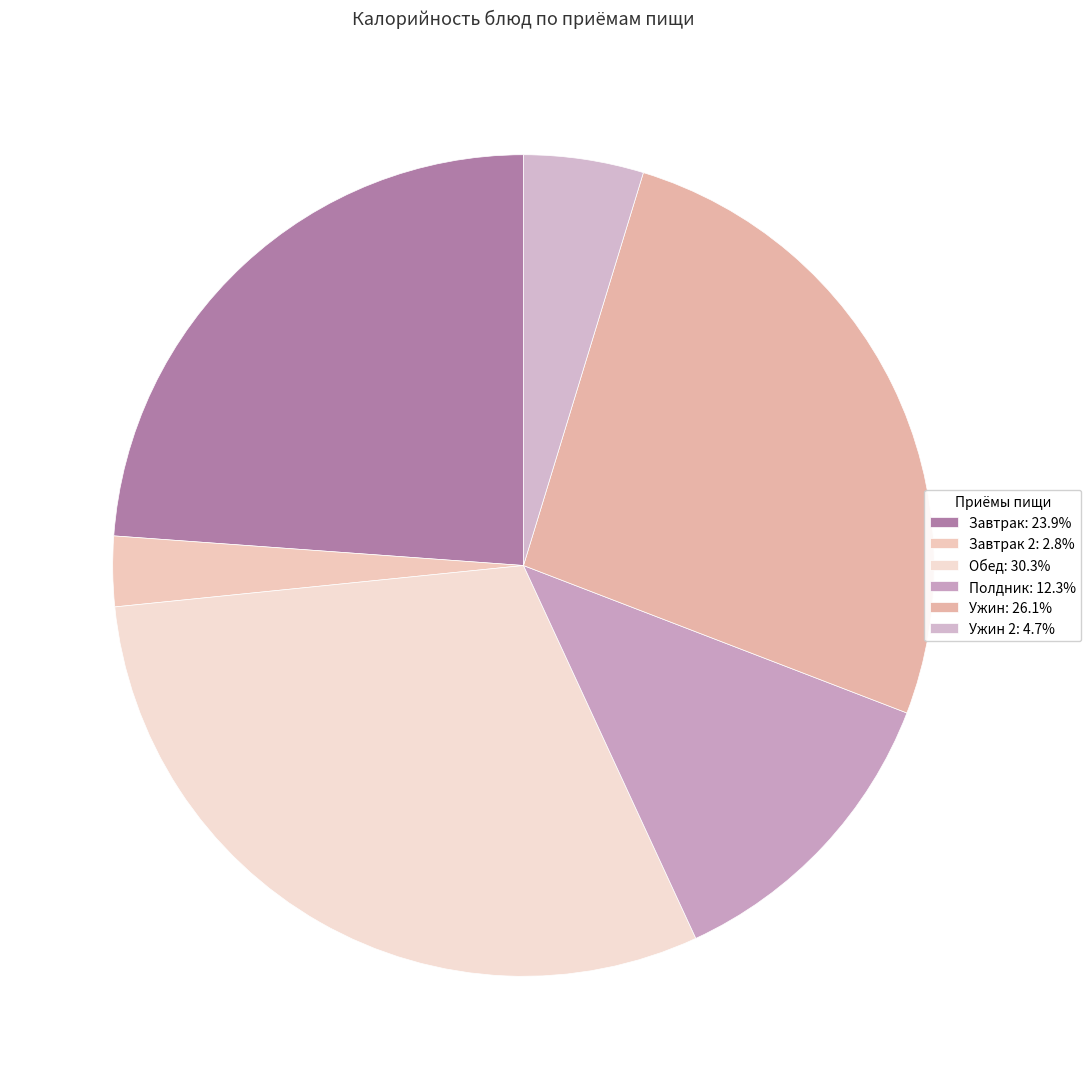

How many segments does this pie chart have?

6